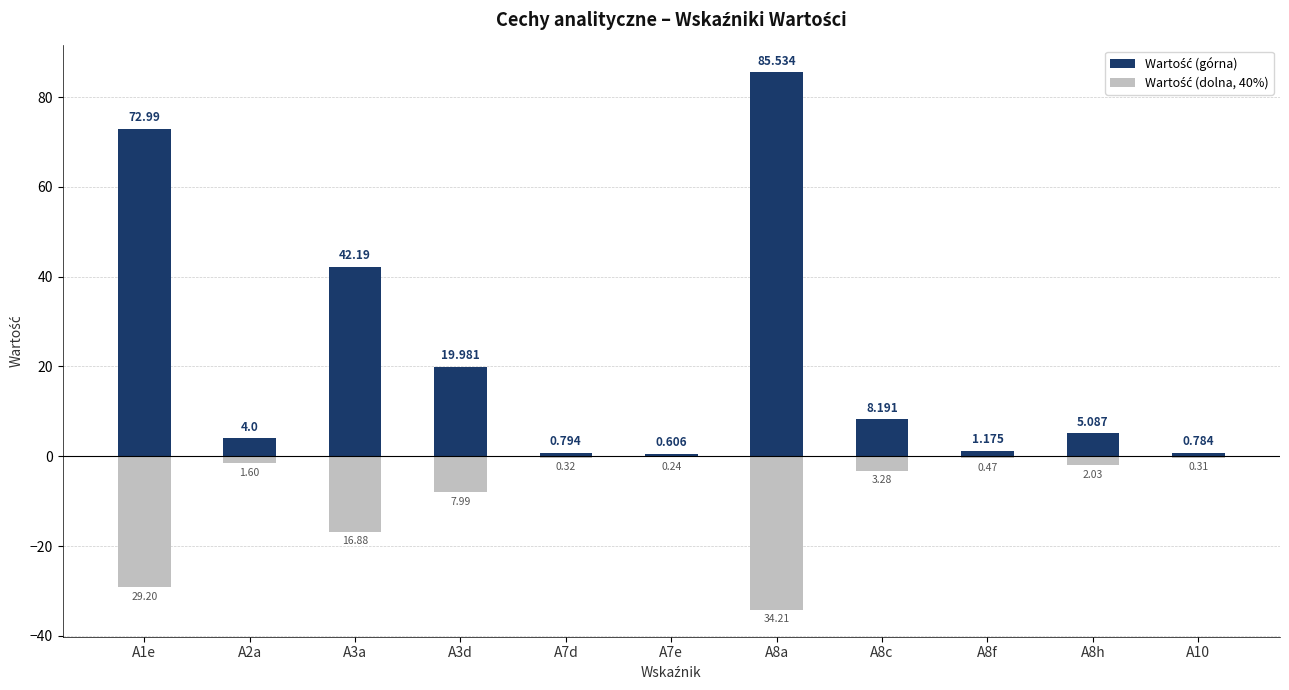

Does the chart contain stacked bars?

No